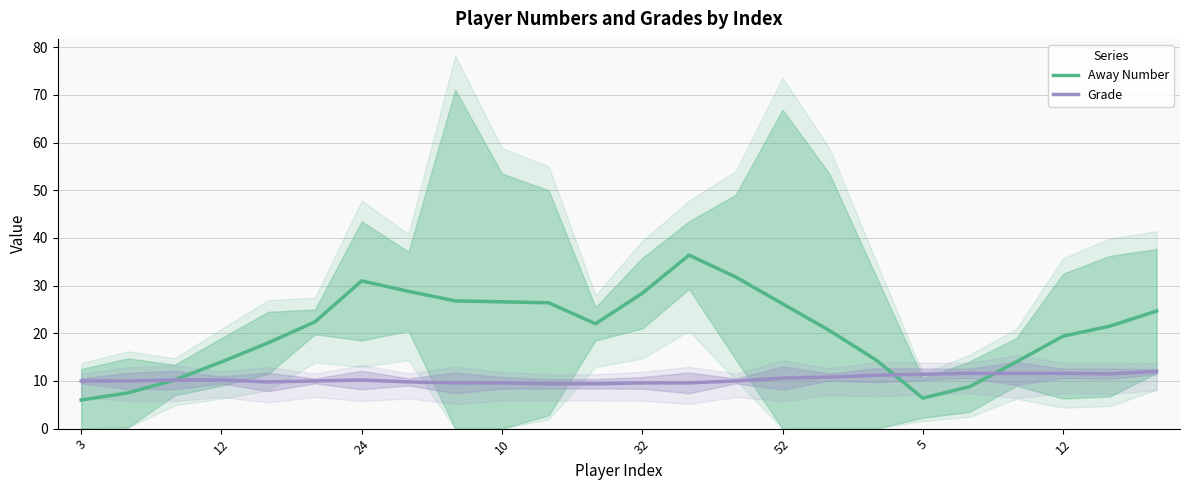

List the labels in order of Away Number value, largest first.

13, 14, 5, 12, 12, 8, 9, 10, 15, 23, 52, 11, 22, 16, 21, 32, 17, 10, 20, 24, 19, 12, 18, 3